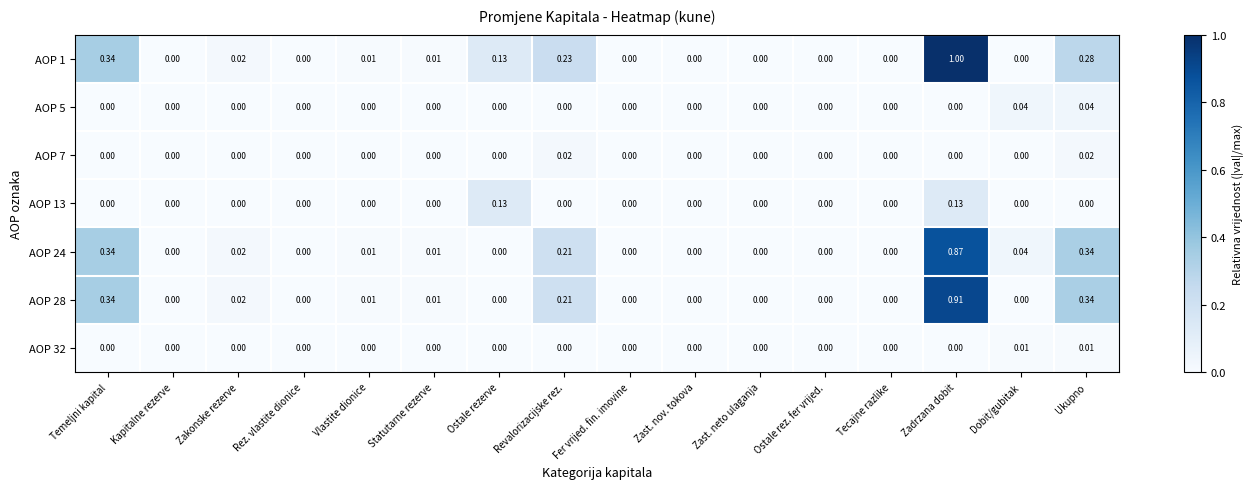

At which category does the chart reach its peak across all series?

Zadrzana dobit